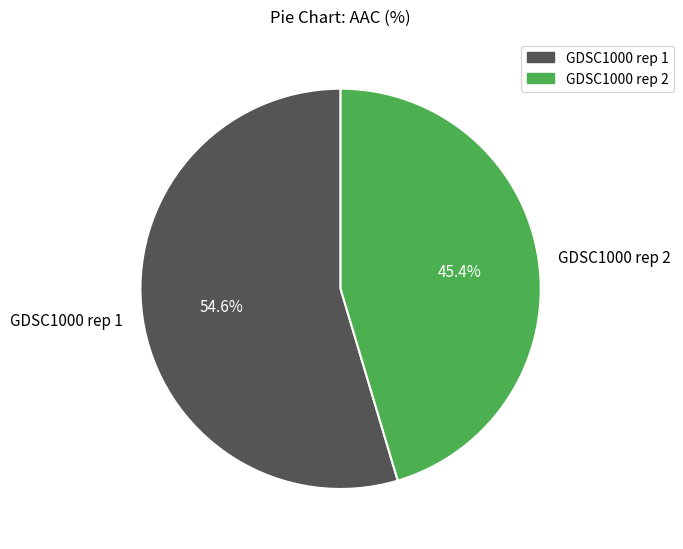

The GDSC1000 rep 2 slice represents 45% of the pie. True or false?

True